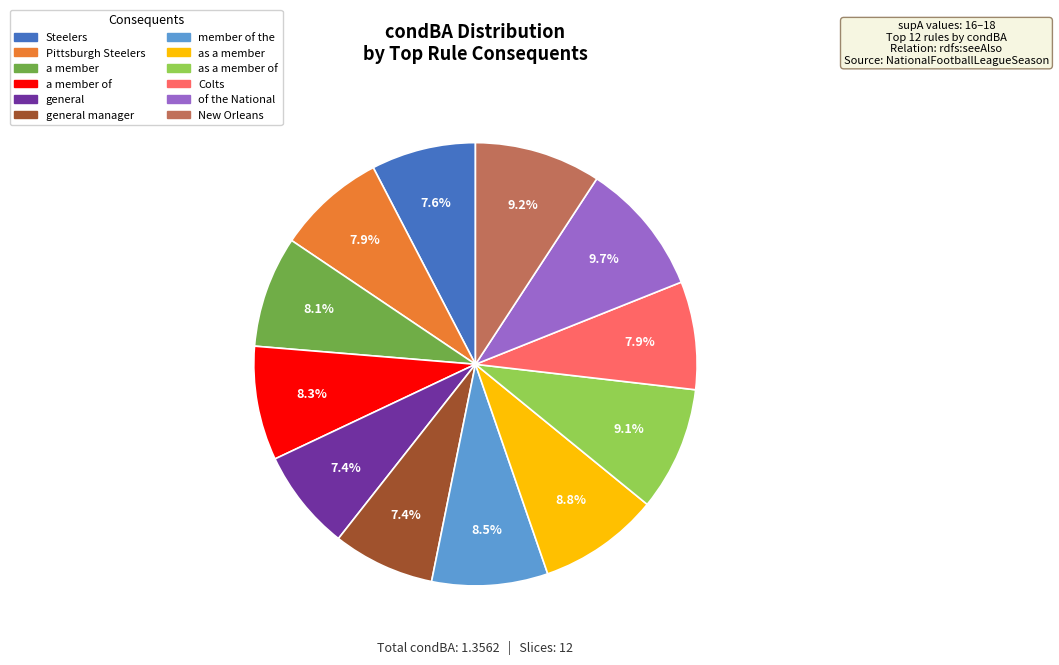

Does any single category account for the majority?

No